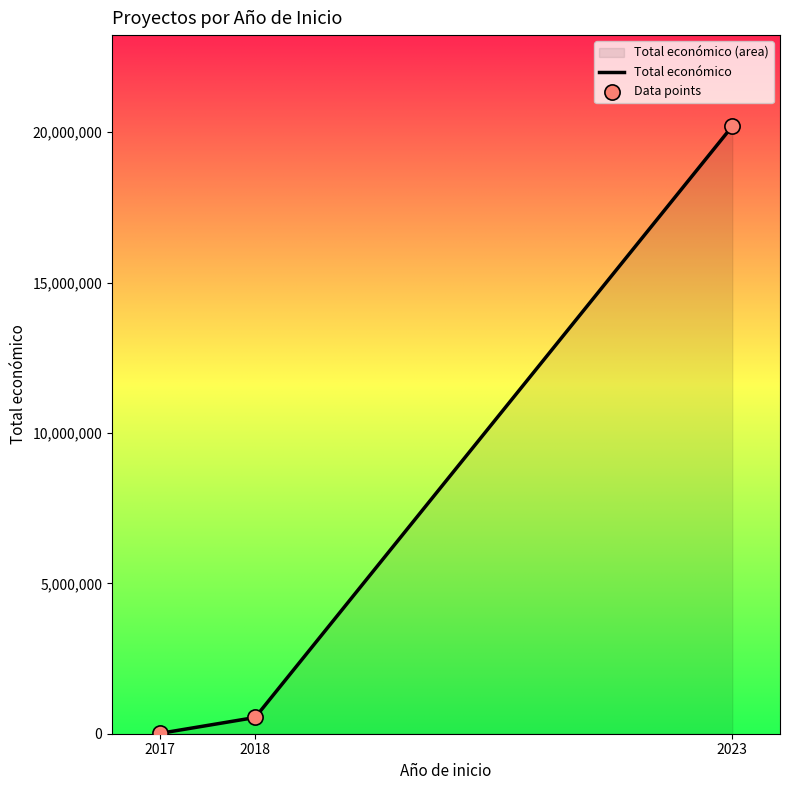

Between 2023 and 2023, which is larger?

2023